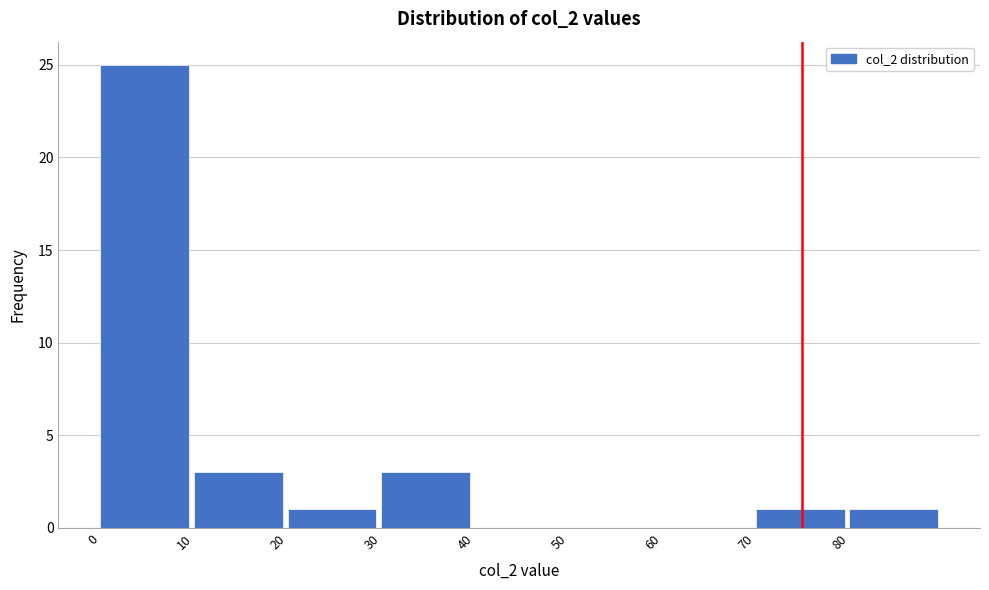

Over which range of the x-axis is the bar tallest?

0 to 10